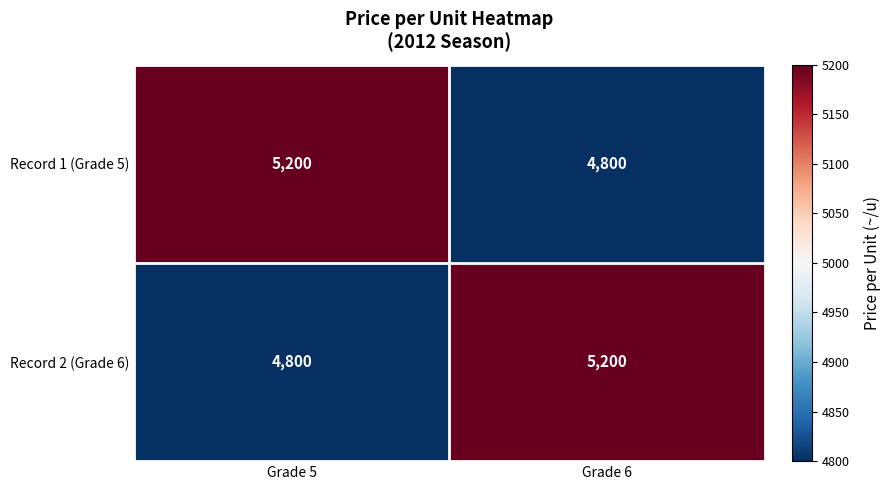

What is the sum of all Record 1 (Grade 5) values?

10000